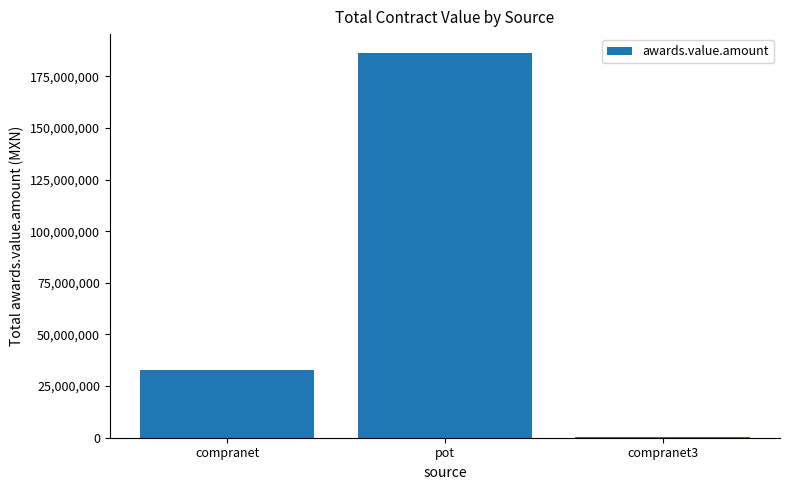

What is the sum of all values?

219441049.7